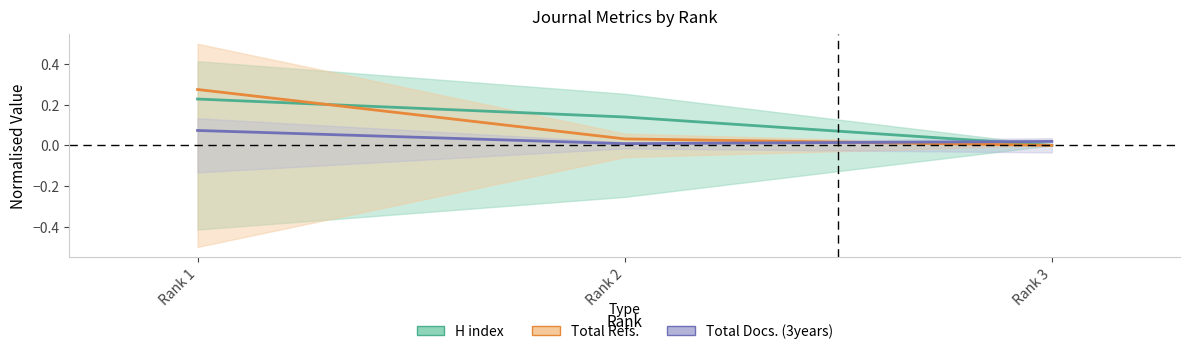

Reading left to right, transcribe all the data shown in this chart.

H index: Rank 1=0.2	Rank 2=0.1	Rank 3=0.0
Total Refs.: Rank 1=0.3	Rank 2=0.0	Rank 3=0.0
Total Docs. (3years): Rank 1=0.1	Rank 2=0.0	Rank 3=0.0